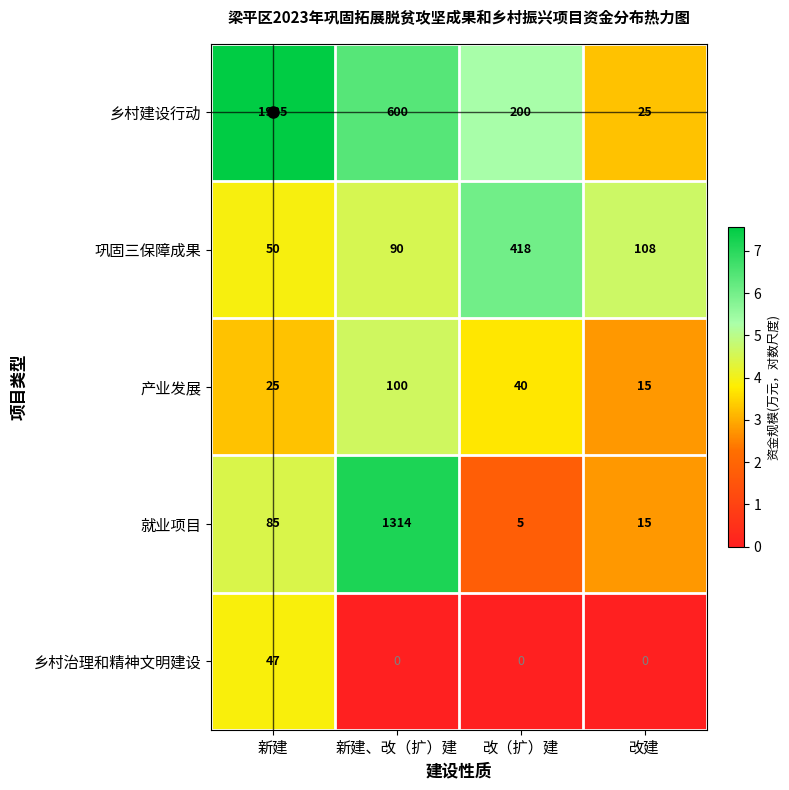

How many data points in 乡村治理和精神文明建设 are above 0?

1